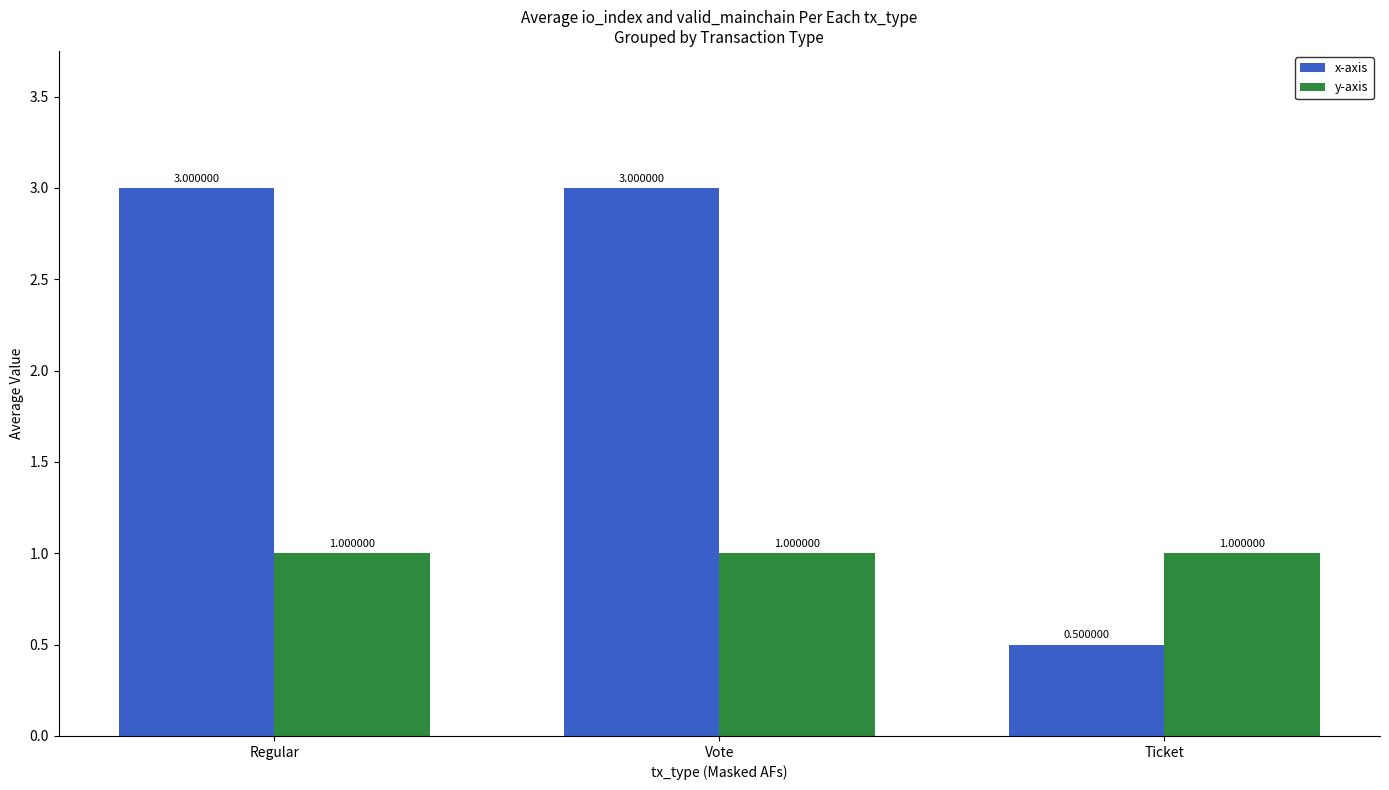

The value of x-axis at Regular is 3.0. True or false?

True